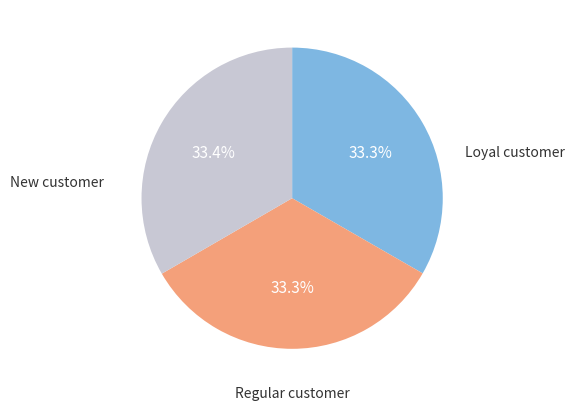

Combined, do Loyal customer and Regular customer account for over 50%?

Yes